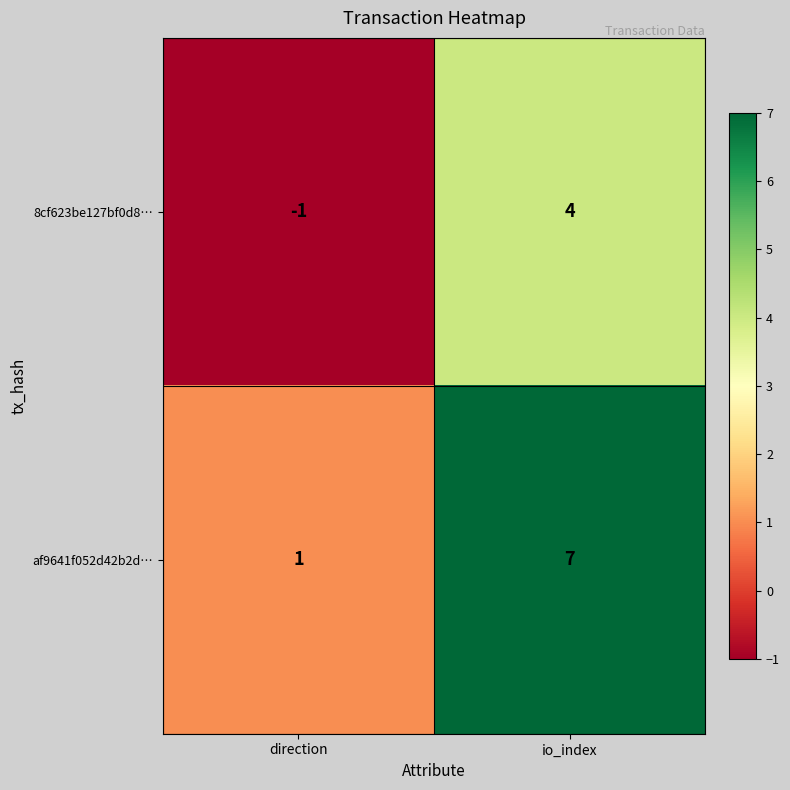

Where is 8cf623be127bf0d8… nearest to the value 1?

direction